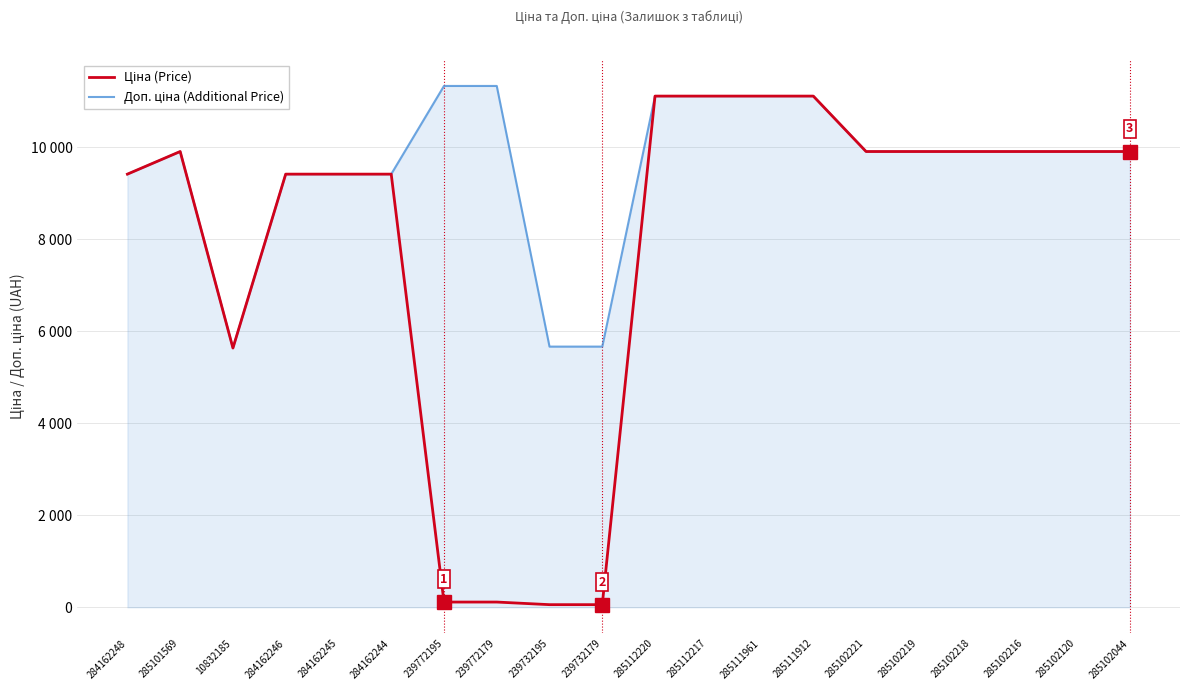

What is the sum of the Ціна (Price) values at 285112220 and 239772195?

11226.9